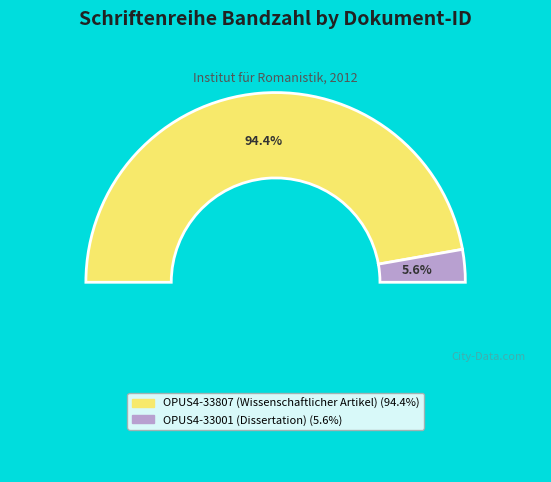

True or false: OPUS4-33807 (Wissenschaftlicher Artikel) accounts for 94% of the total.

True